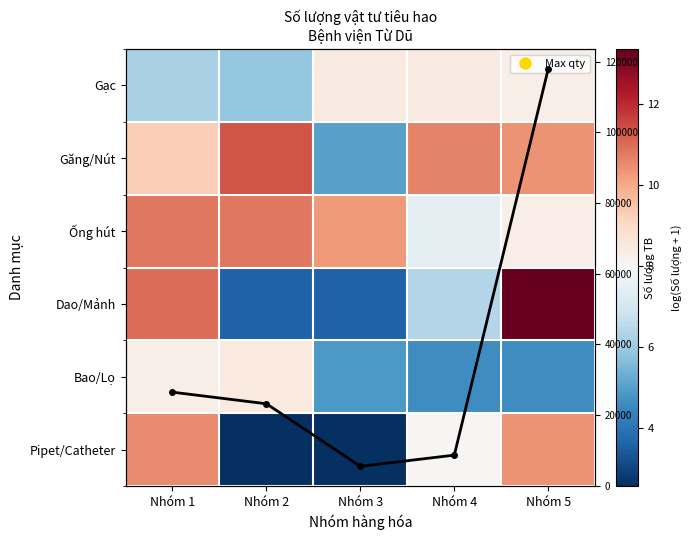

What is the approximate value of Pipet/Catheter at Nhóm 1?

10.5